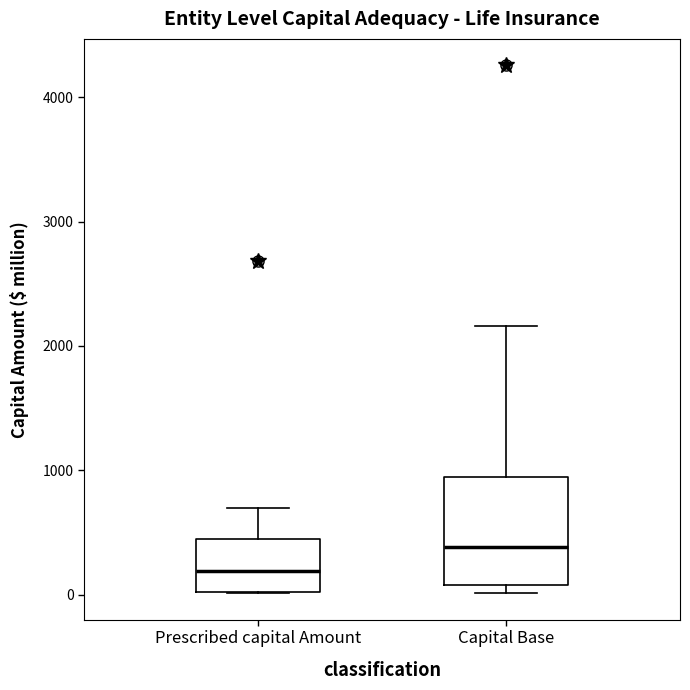

Where is the lower edge of the box for Capital Base on the y-axis? The values are not printed on the chart, so give them approximately, as read against the axis.

100